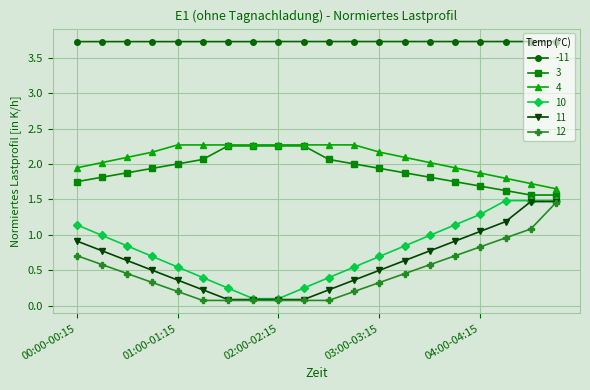

Which series has the largest total across all categories?

-11